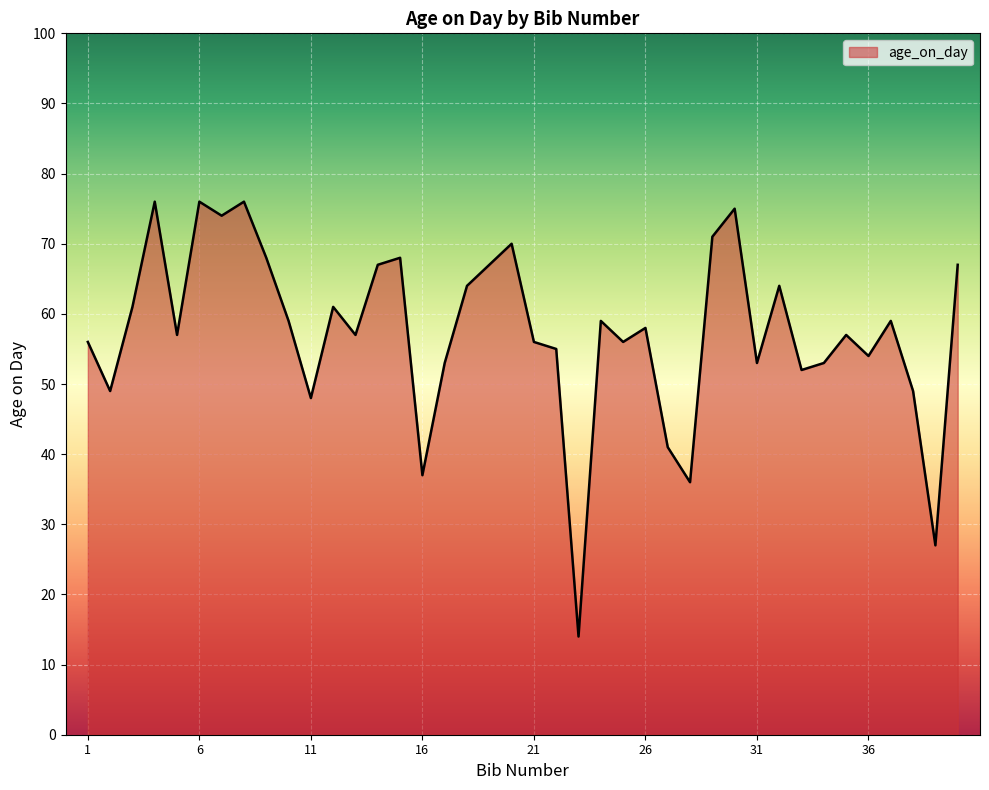

What is the greatest value displayed?

76